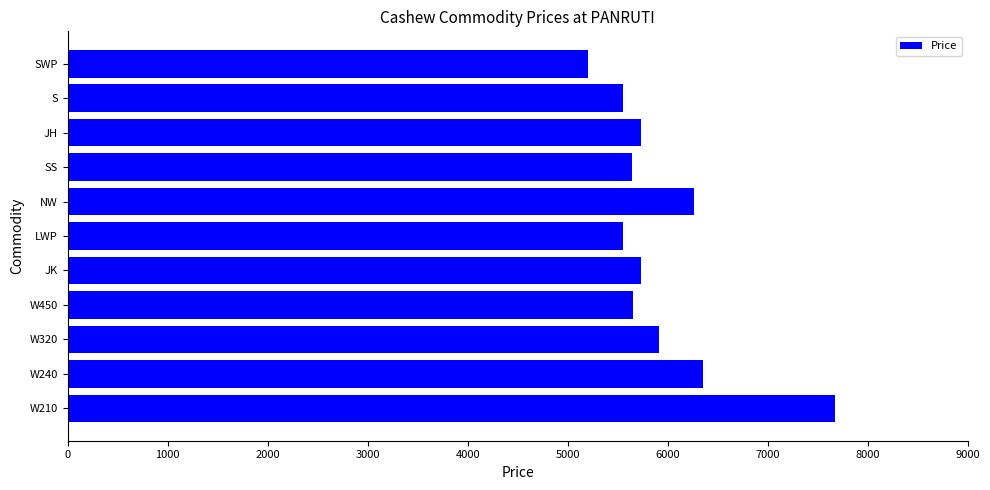

What is the sum of all values?

65255